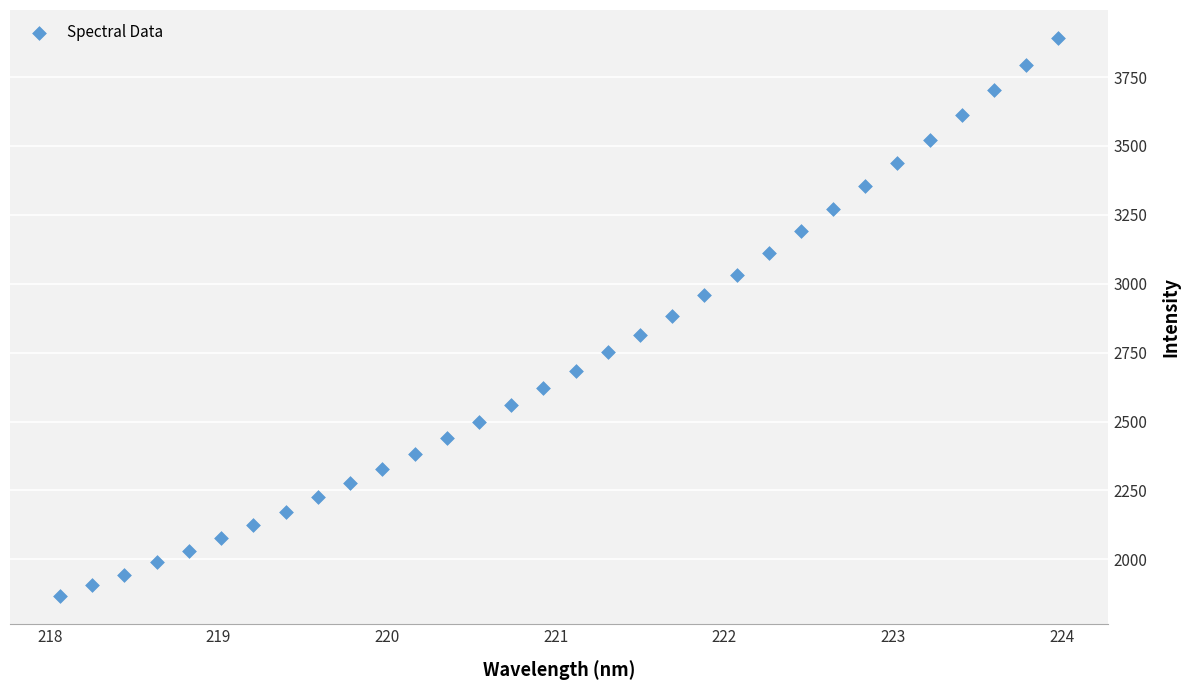

What is the range of Y values (max minus min)?

2026.5